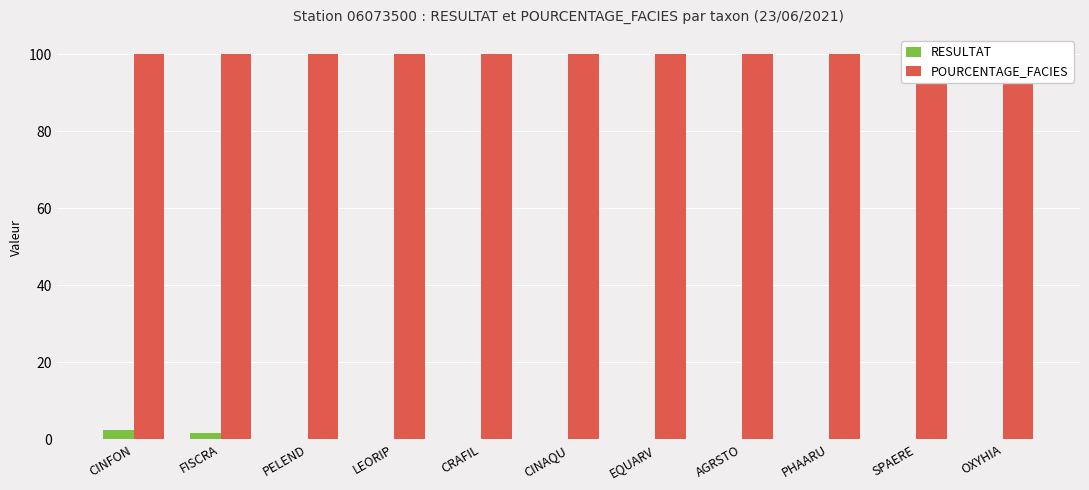

Which series has the widest spread of values?

RESULTAT